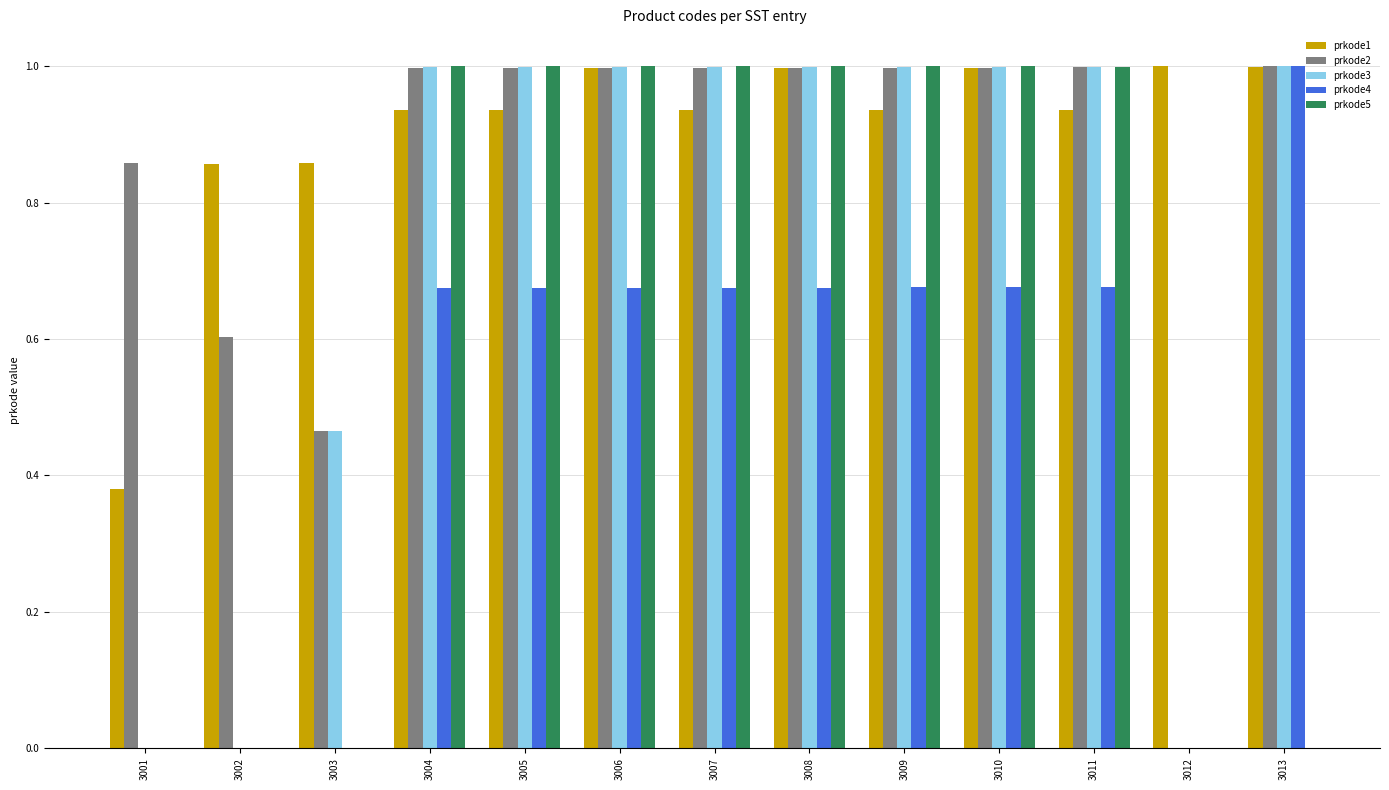

What is the highest value of the prkode4 series?

1.0